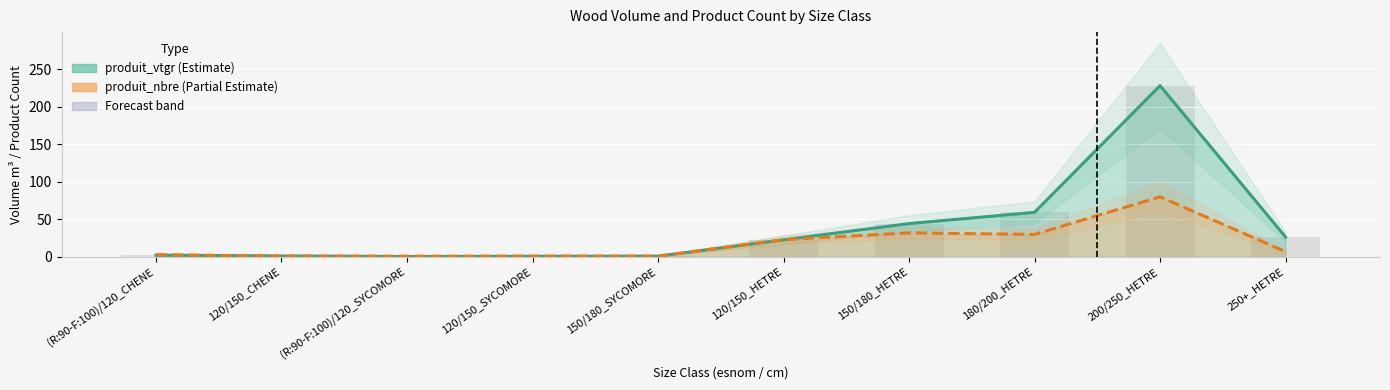

Which series has the largest range (max minus min)?

produit_vtgr